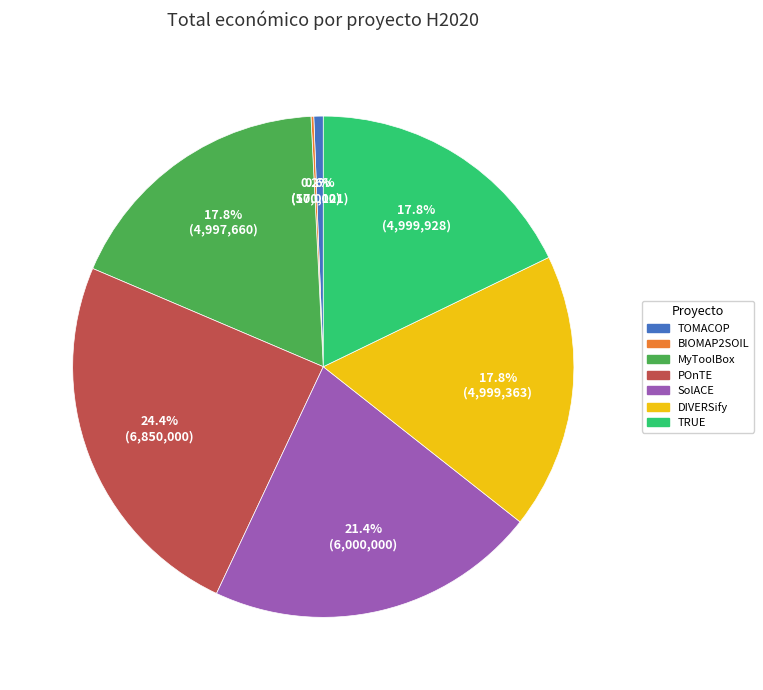

To the nearest percent, what portion does POnTE represent?

24%